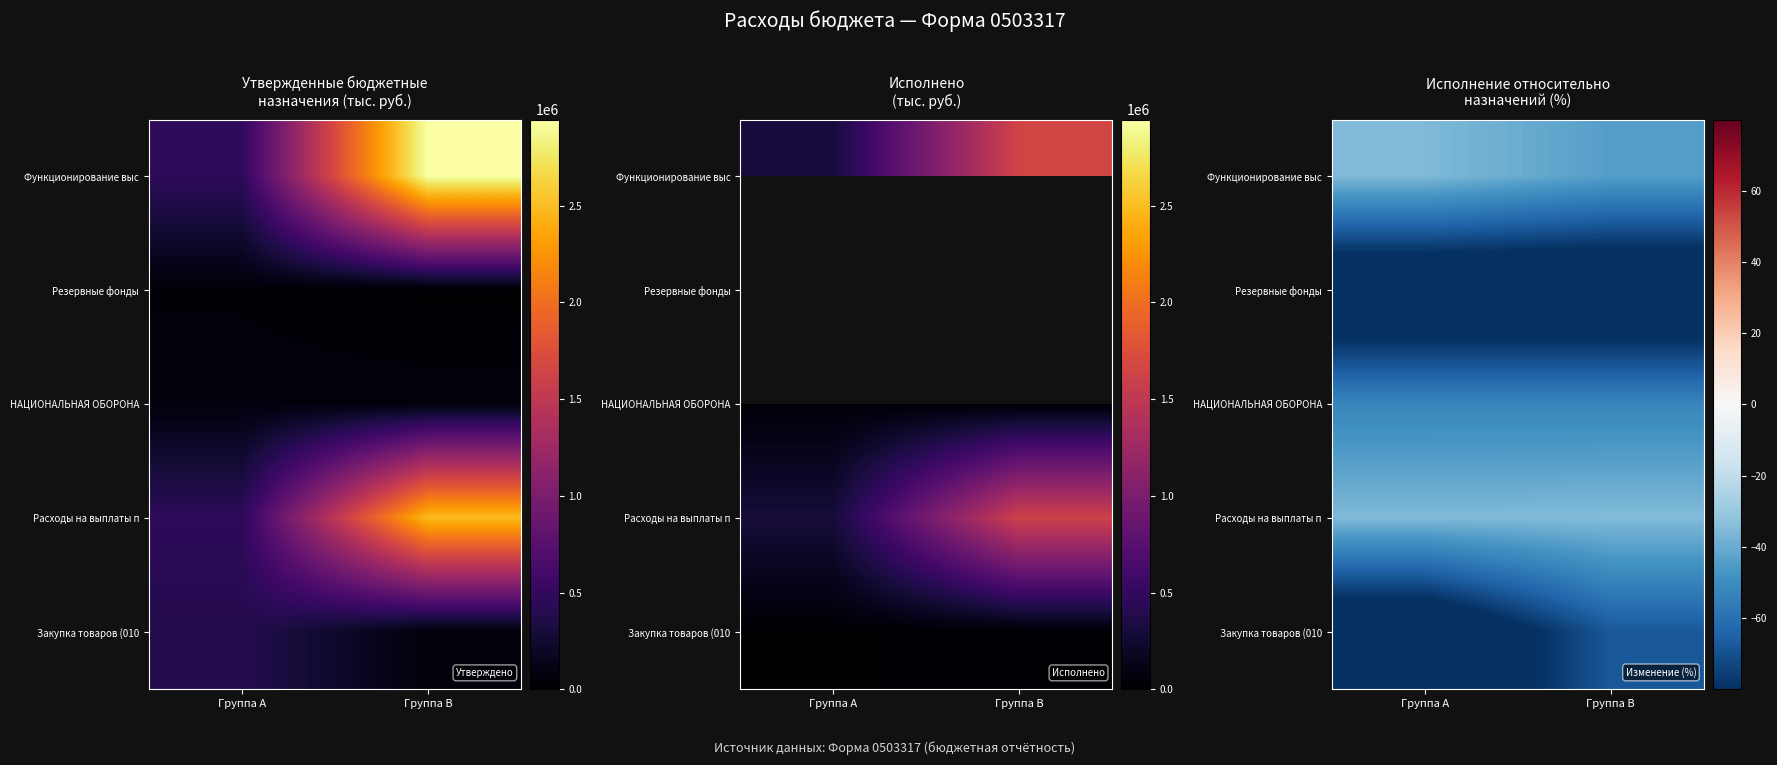

What is the sum of the Расходы на выплаты п values at Группа A and Группа B?

-70.5